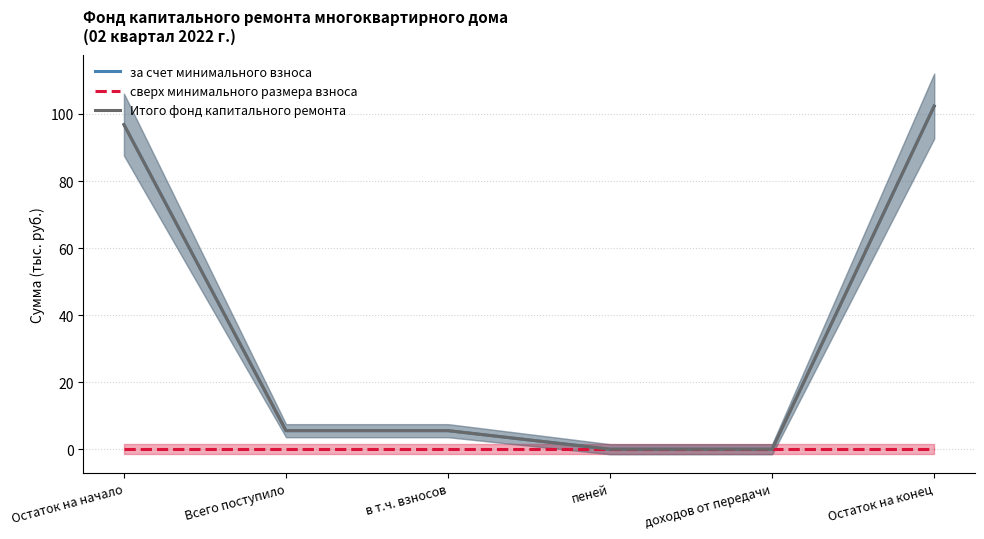

Is it true that за счет минимального взноса equals 147.1 at Остаток на конец?

False